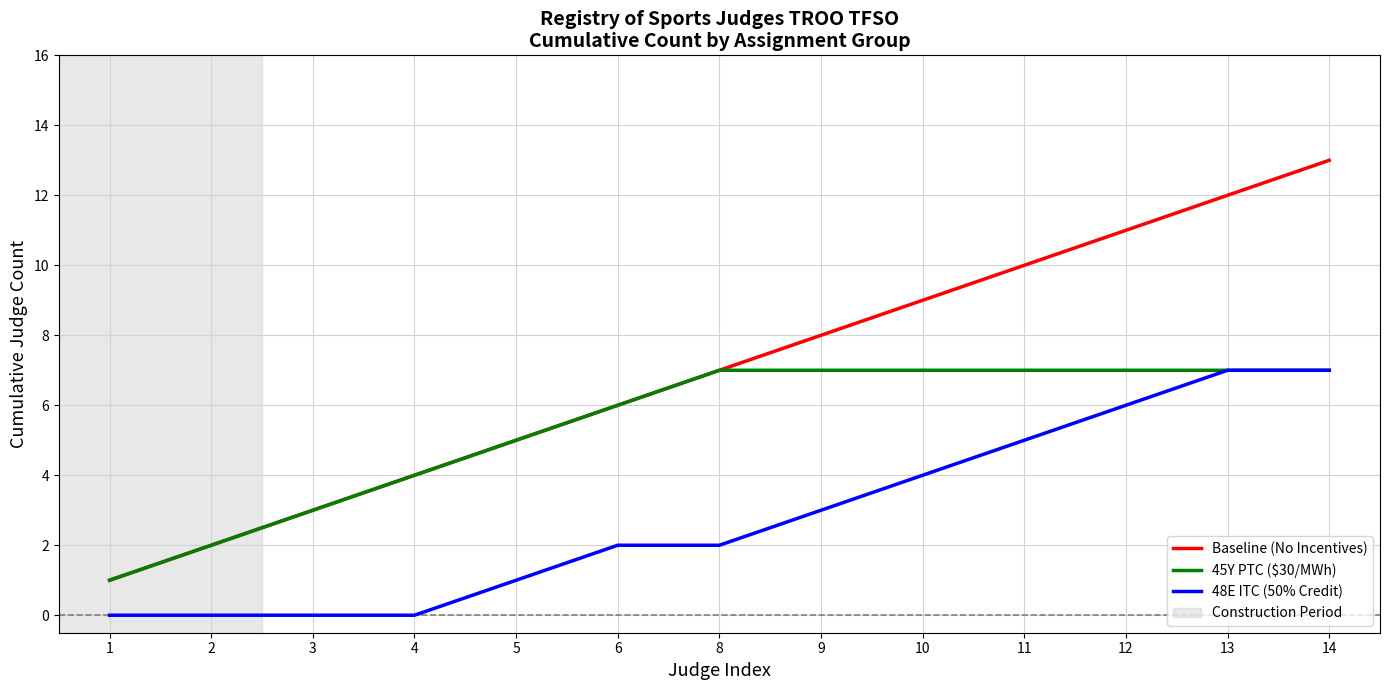

What is the difference between the maximum and minimum values in the 48E ITC (50% Credit) series?

7